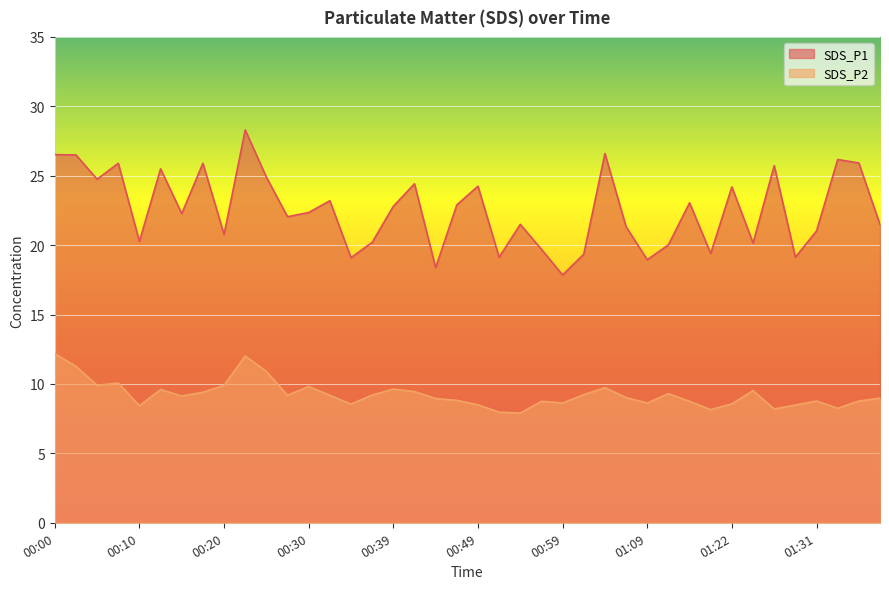

Is the value of SDS_P1 at 01:09 greater than the value of SDS_P2 at 00:35?

Yes